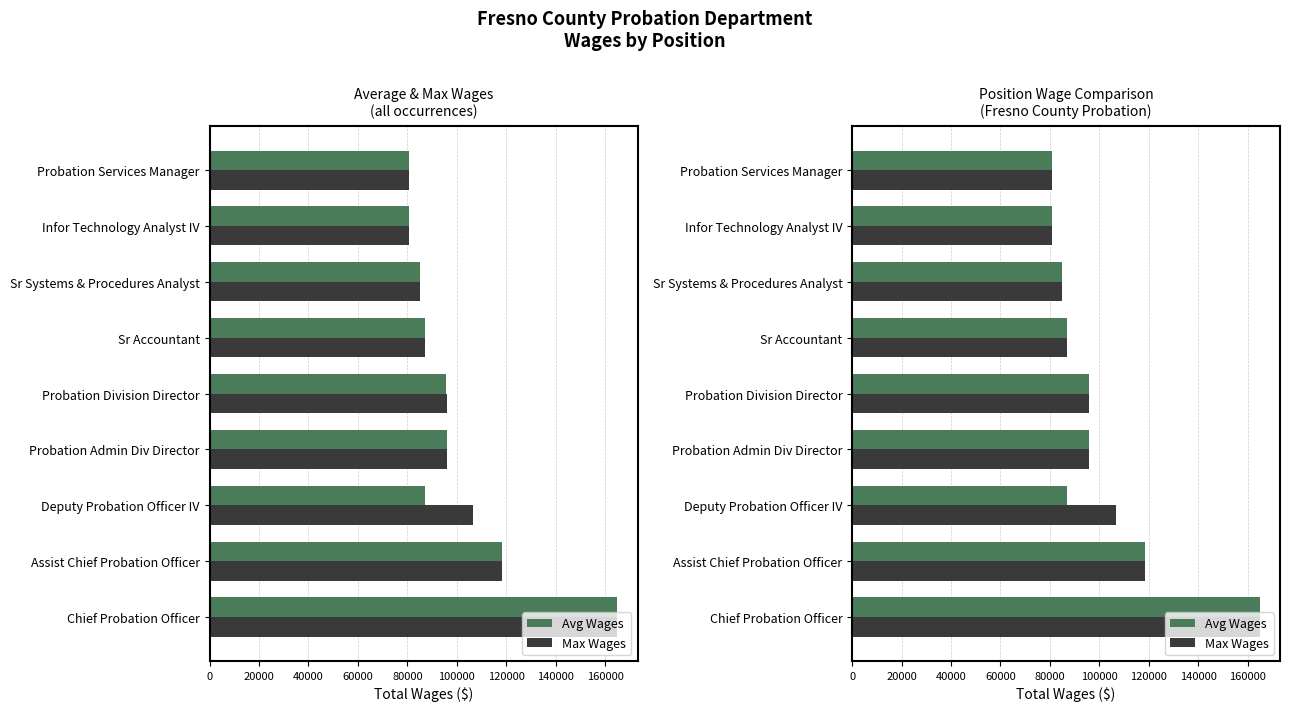

Rank the series at Probation Admin Div Director from highest to lowest value.

Avg Wages, Max Wages